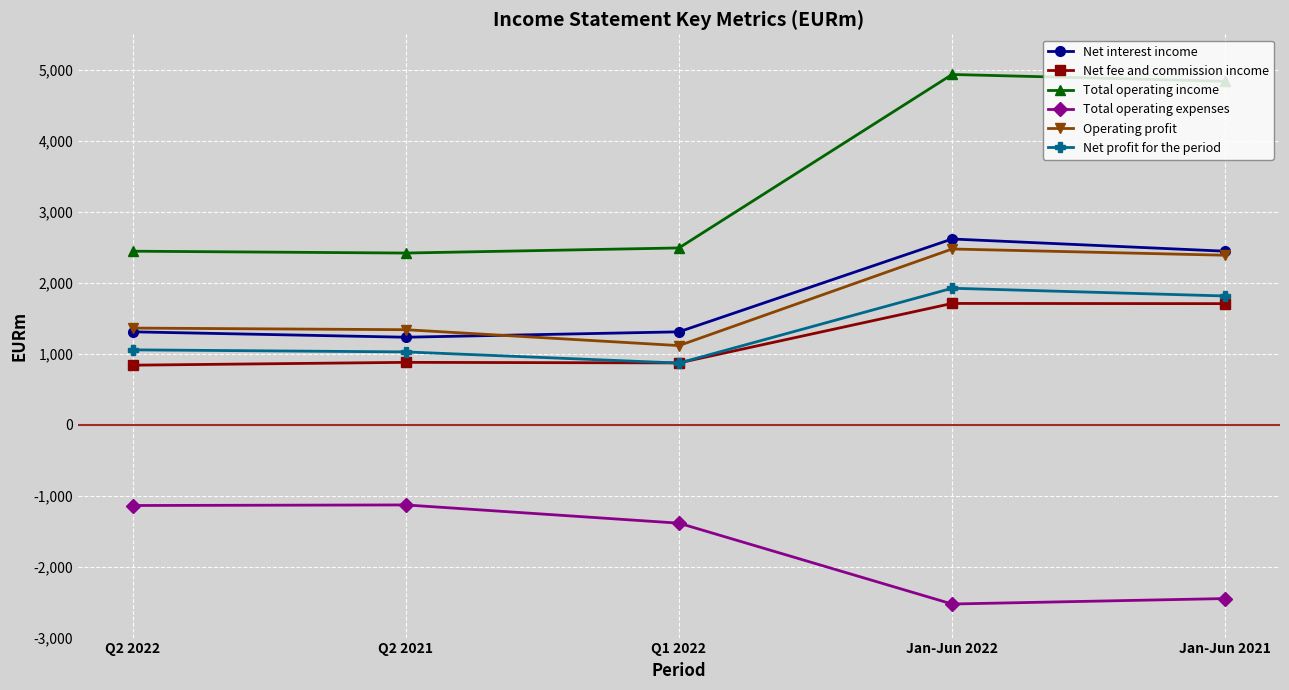

Which series changed the most between Q2 2021 and Jan-Jun 2021?

Total operating income